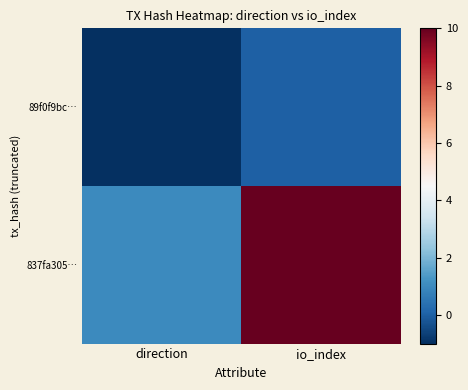

Which series has the largest range (max minus min)?

837fa305…